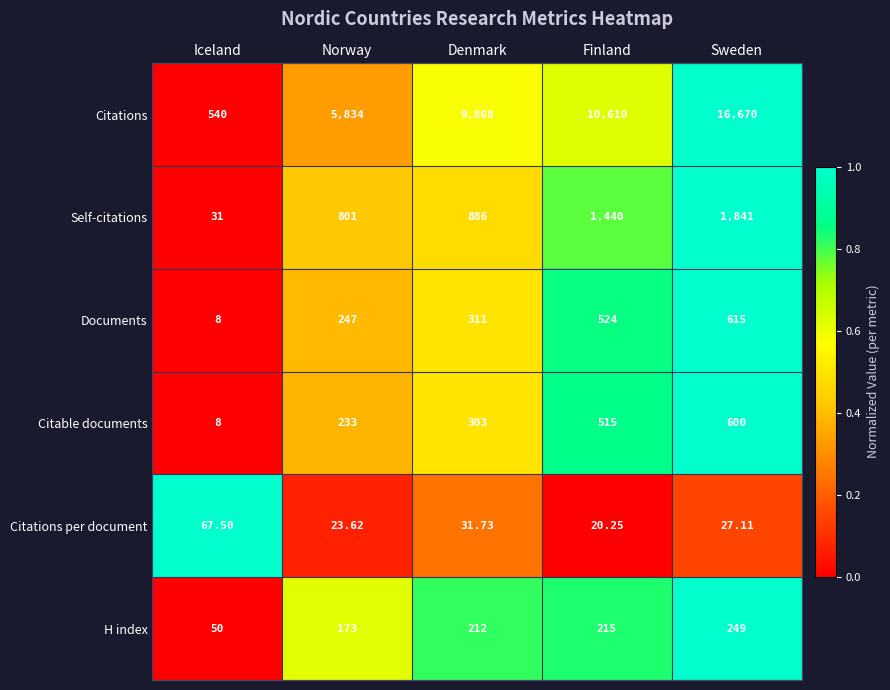

Which series has the largest total across all categories?

Citations